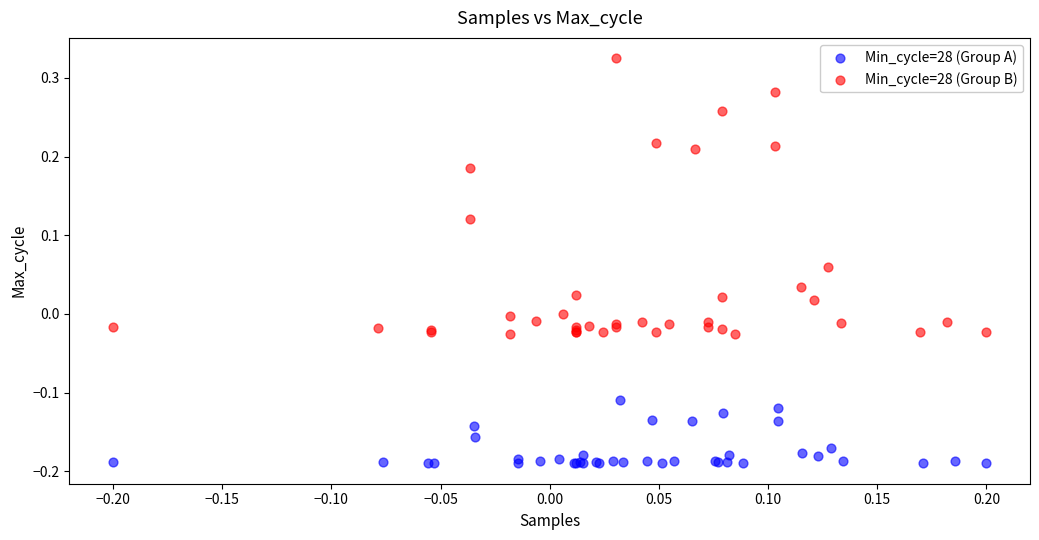

Which series reaches the maximum Y coordinate?

Min_cycle=28 (Group B)